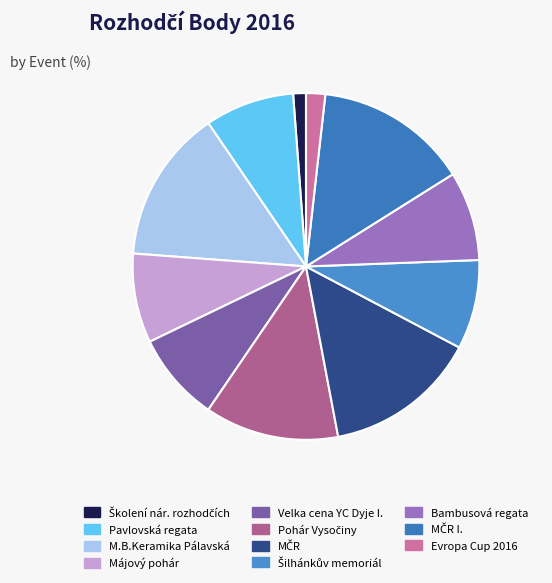

To the nearest percent, what is the difference between the largest and smallest slice percentages?

13%